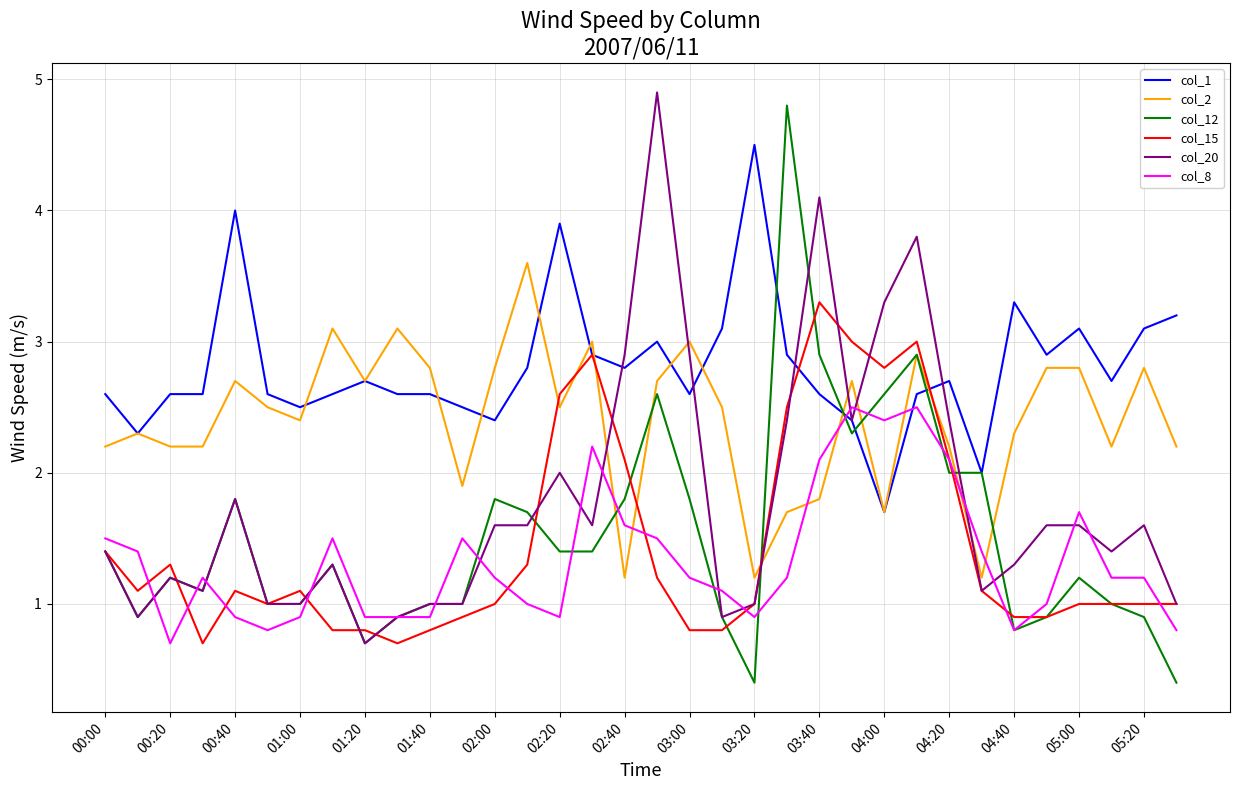

Which series has the largest range (max minus min)?

col_12